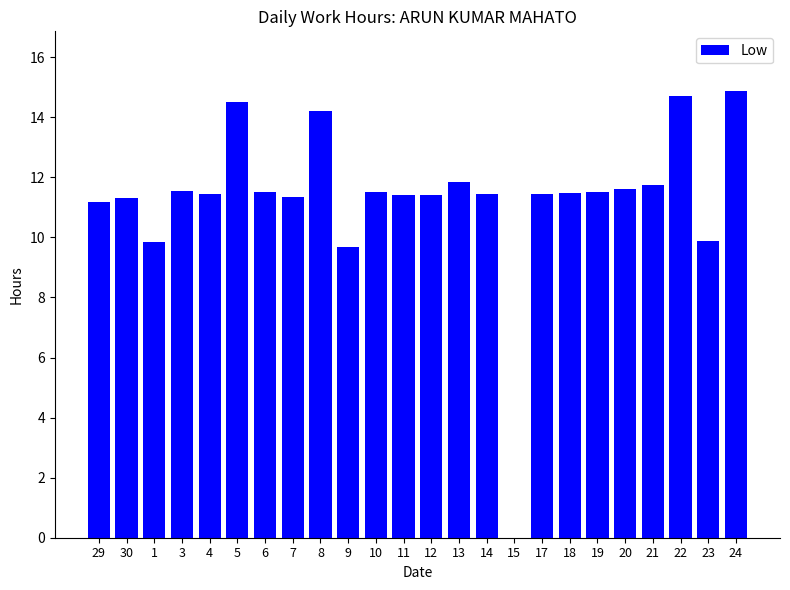

What is the ratio of the value at 5 to the value at 13?

1.2